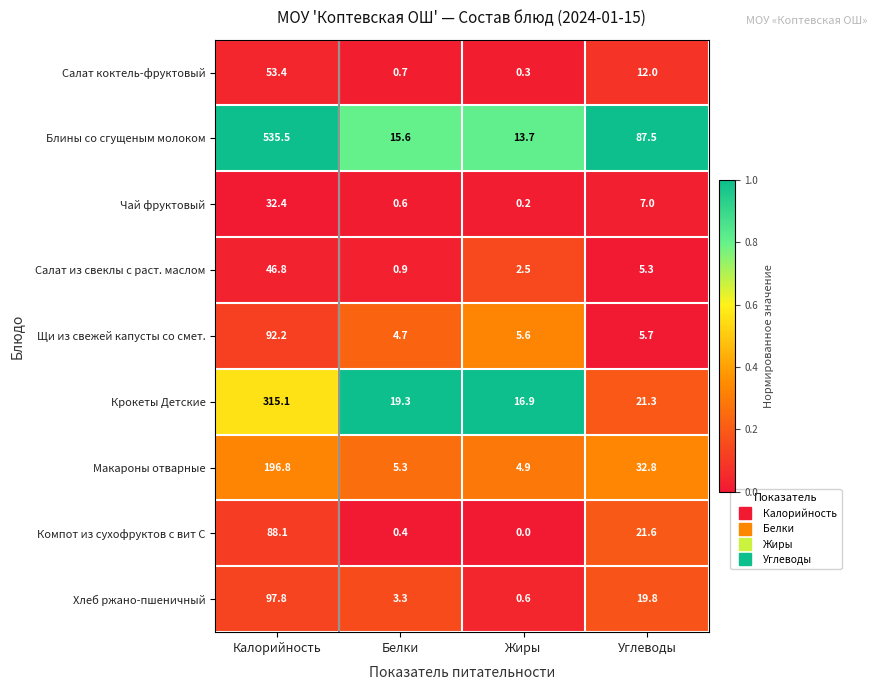

At how many categories does at least one series exceed 0?

4